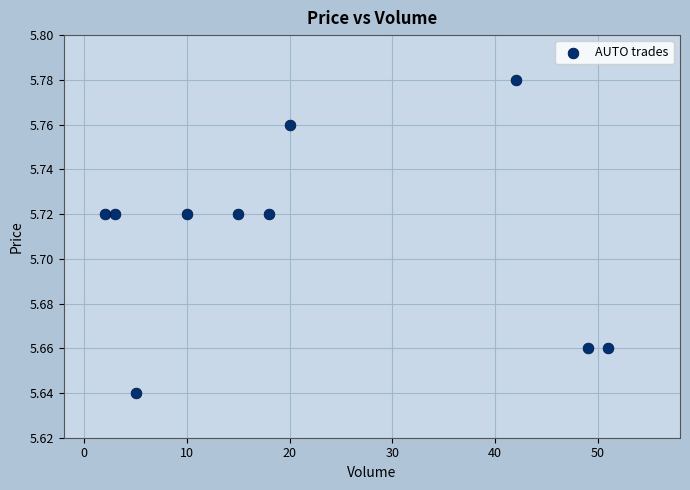

What is the average X value?

21.5